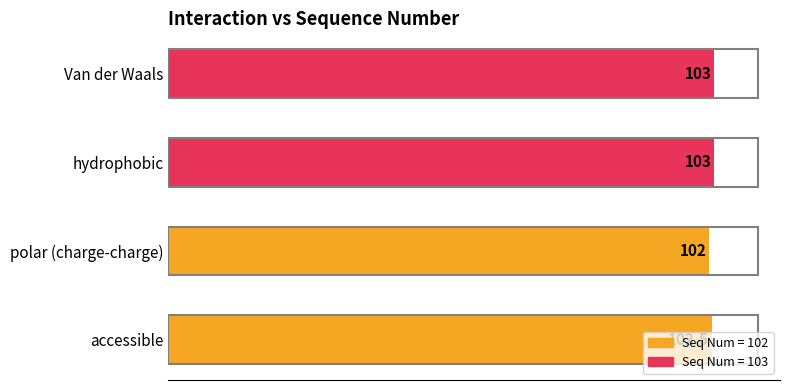

What is the ratio of the value at Van der Waals to the value at hydrophobic?

1.0